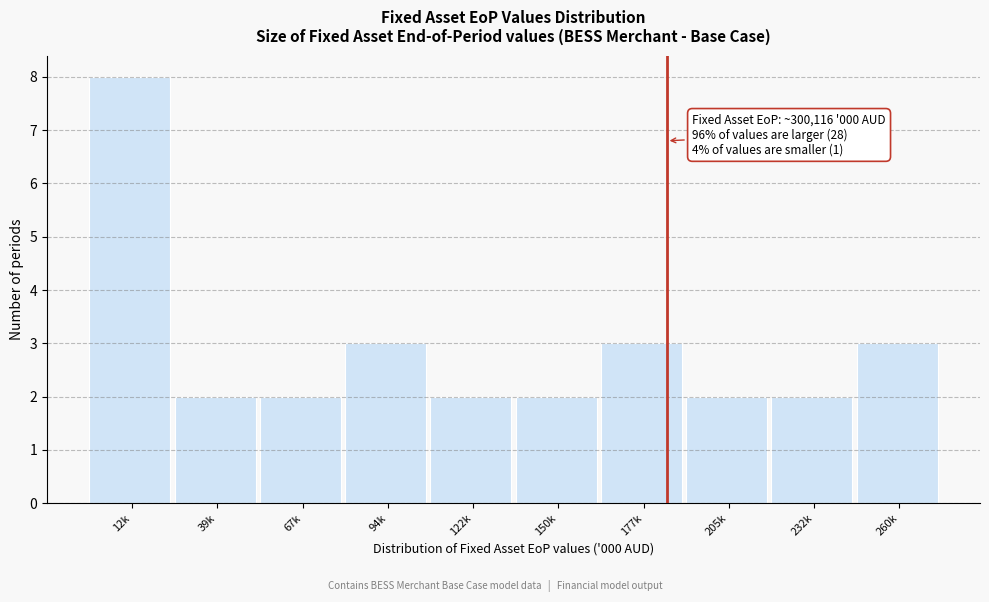

Reading left to right, list all the values displayed in this chart.

12k=8	39k=2	67k=2	94k=3	122k=2	150k=2	177k=3	205k=2	232k=2	260k=3